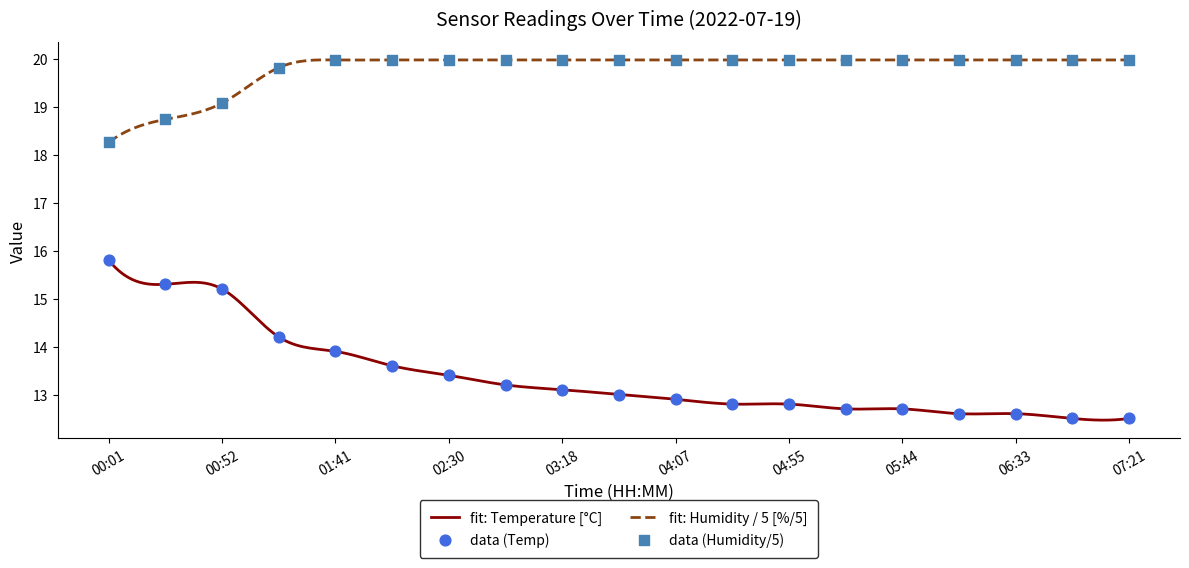

What is the lowest value of the fit: Temperature [°C] series?

12.5